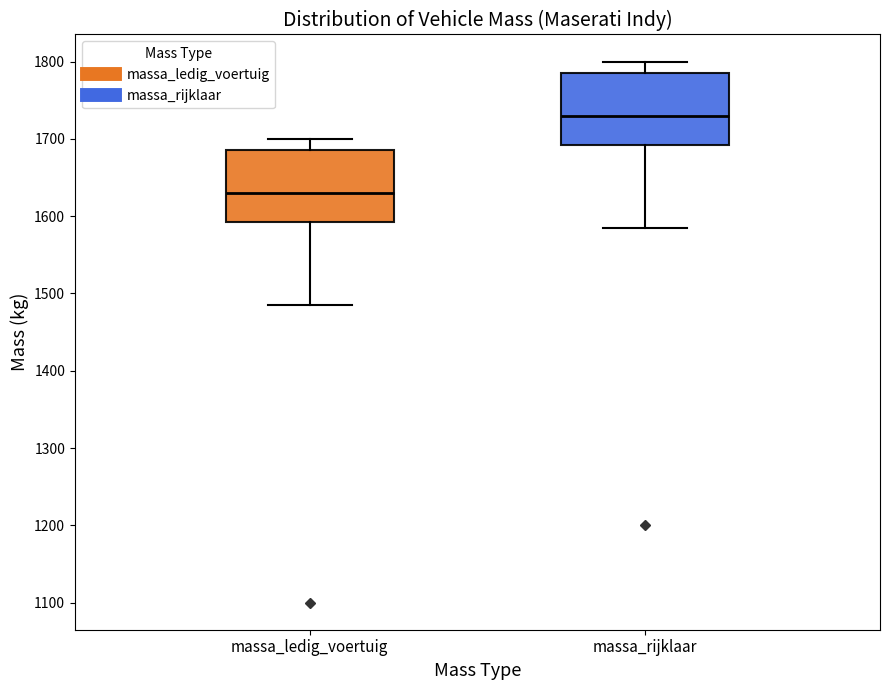

Reading left to right, transcribe this box plot: for each box, give where its median line is, the range the box spans, and where its two whiskers end, as read against the y-axis. The values are not printed on the chart, so give them approximately, as read against the axis.

massa_ledig_voertuig: median 1630, box 1590 to 1690, whiskers 1490 to 1700
massa_rijklaar: median 1730, box 1690 to 1790, whiskers 1590 to 1800